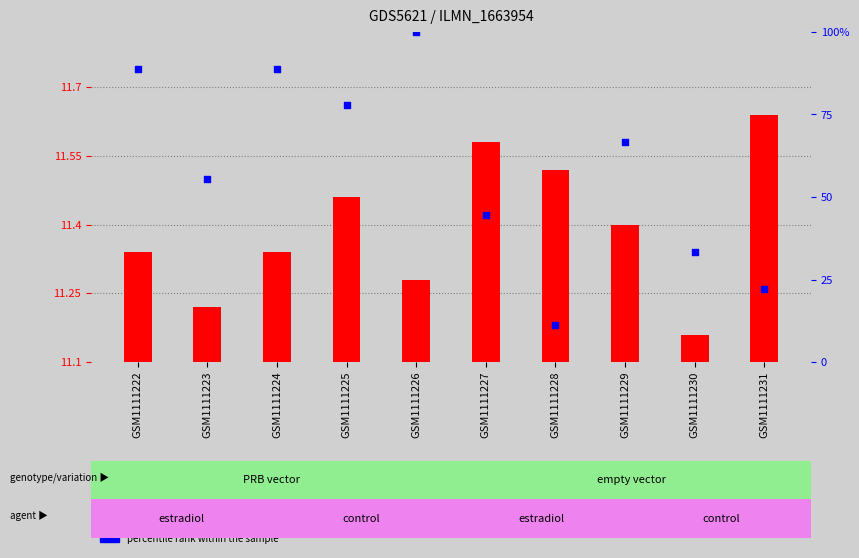

Which series contains the lowest Y value?

transformed count